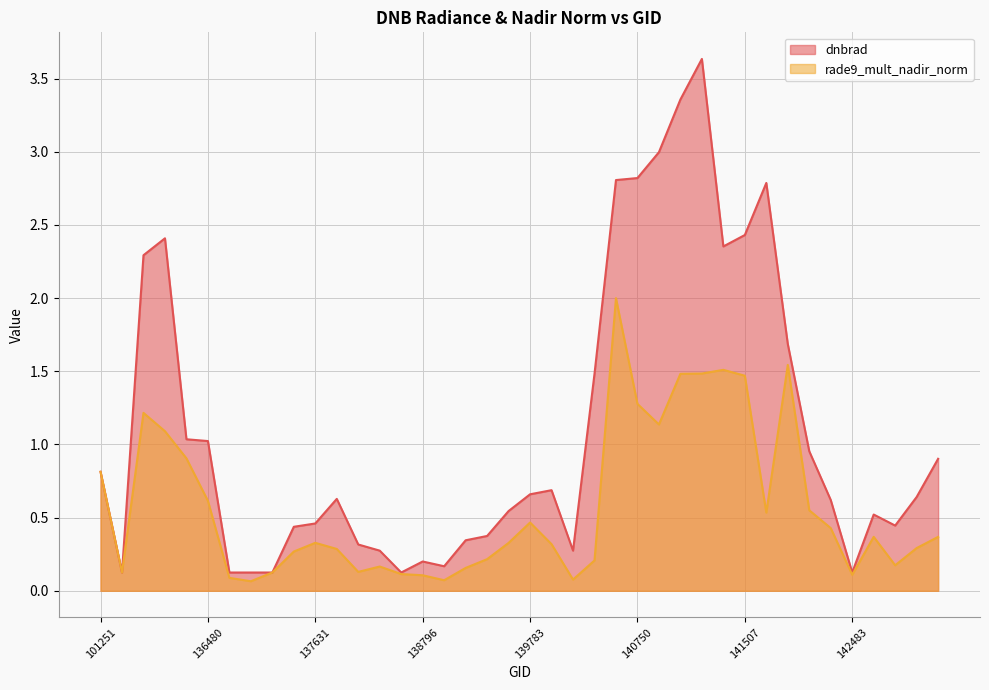

At 140551, list the series in order from largest to smallest.

dnbrad, rade9_mult_nadir_norm